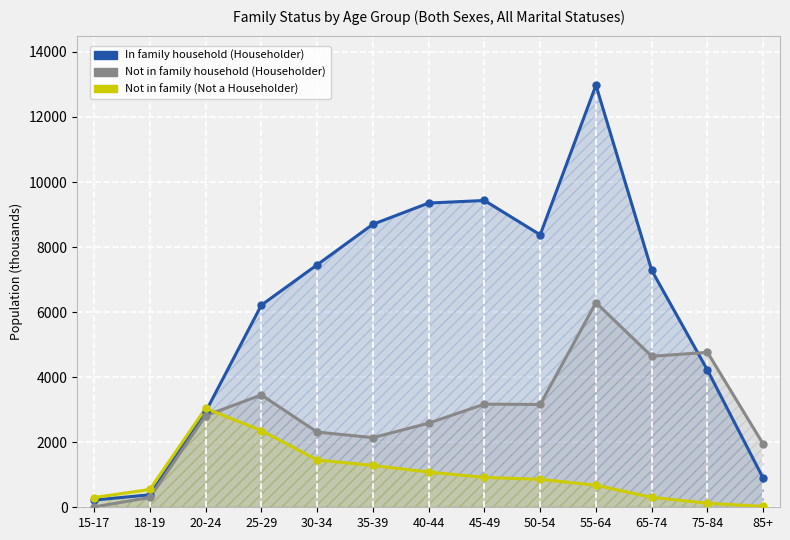

Which series has the largest Y range (max minus min)?

In family household (Householder)